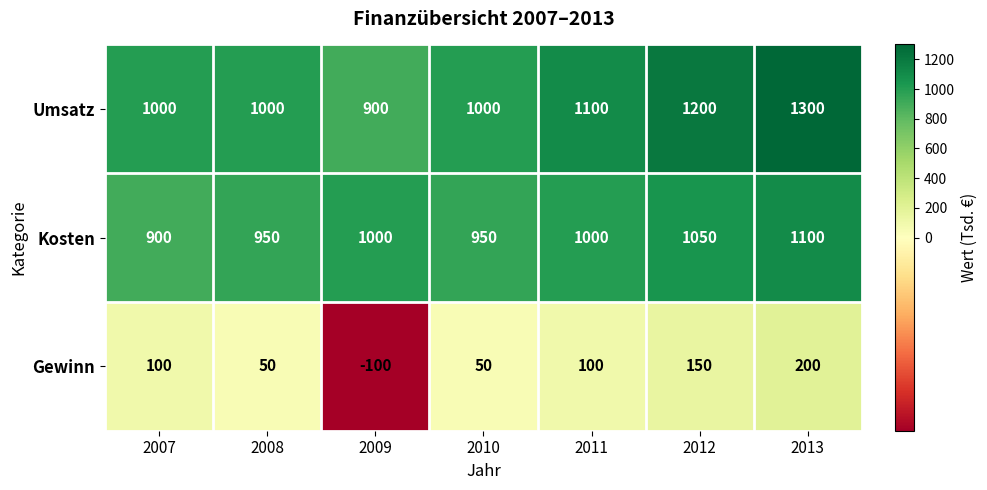

Between 2011 and 2013, which series saw the biggest shift?

Umsatz